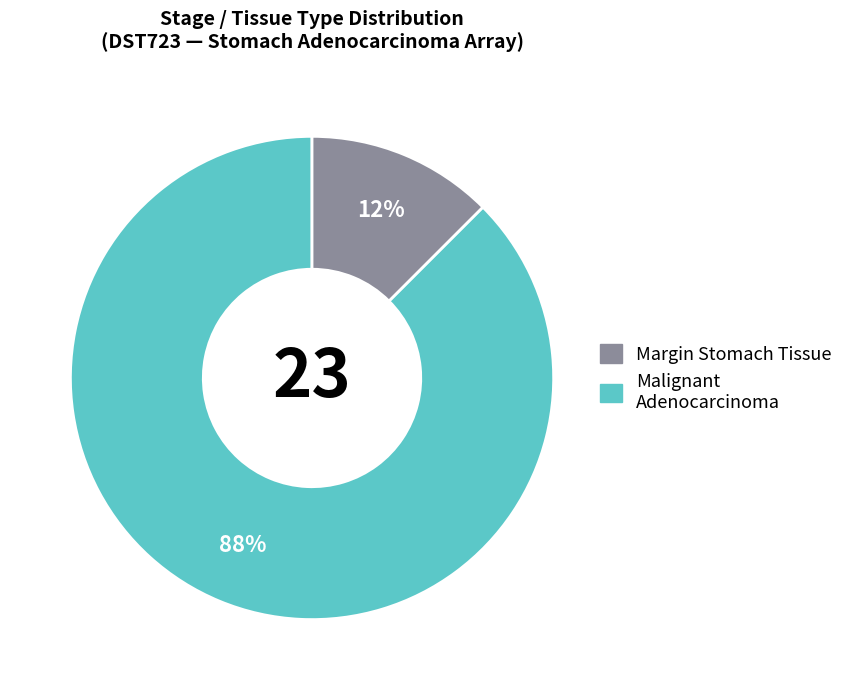

Is there any slice that represents more than half of the pie?

Yes